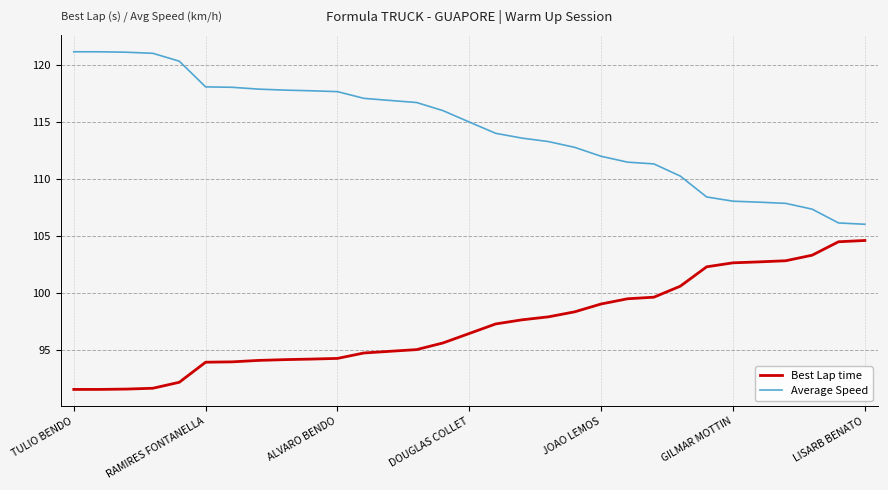

Rank the series by their maximum value, from highest to lowest.

Average Speed, Best Lap time